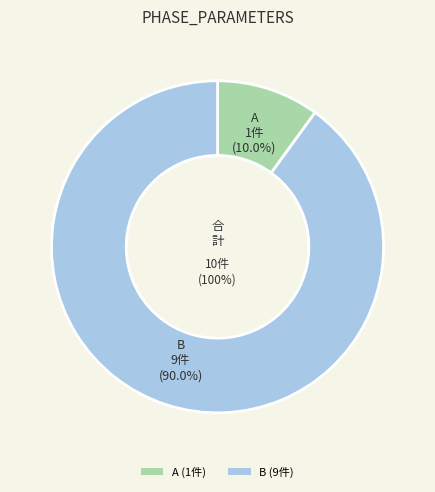

What is the change in value from A to B?

+8